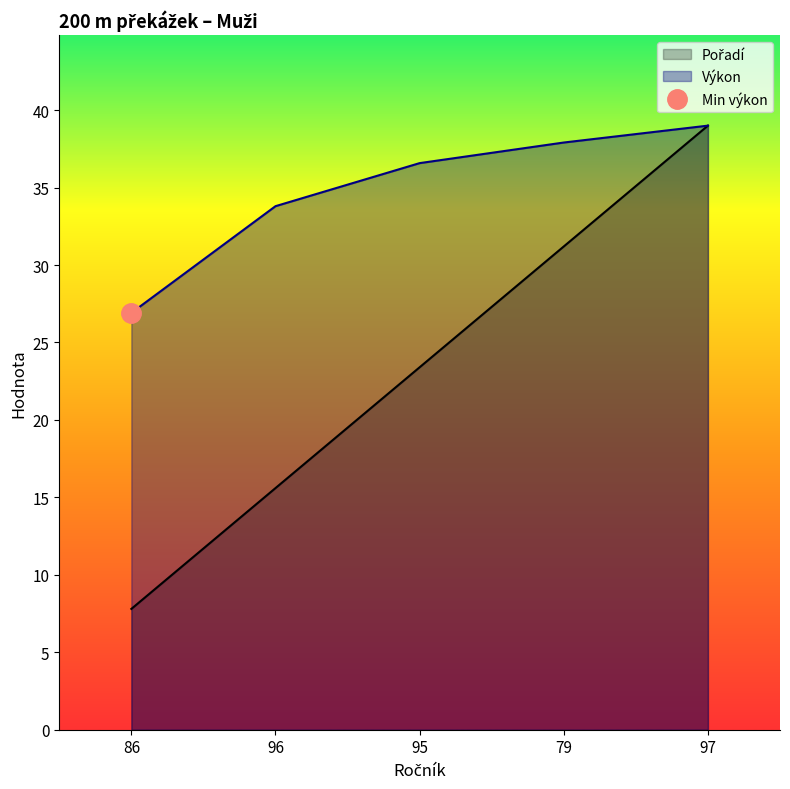

Reading left to right, what are all the values shown in this chart?

Pořadí: 86=7.8	96=15.6	95=23.4	79=31.2	97=39.0
Výkon: 86=26.9	96=33.8	95=36.6	79=37.9	97=39.0